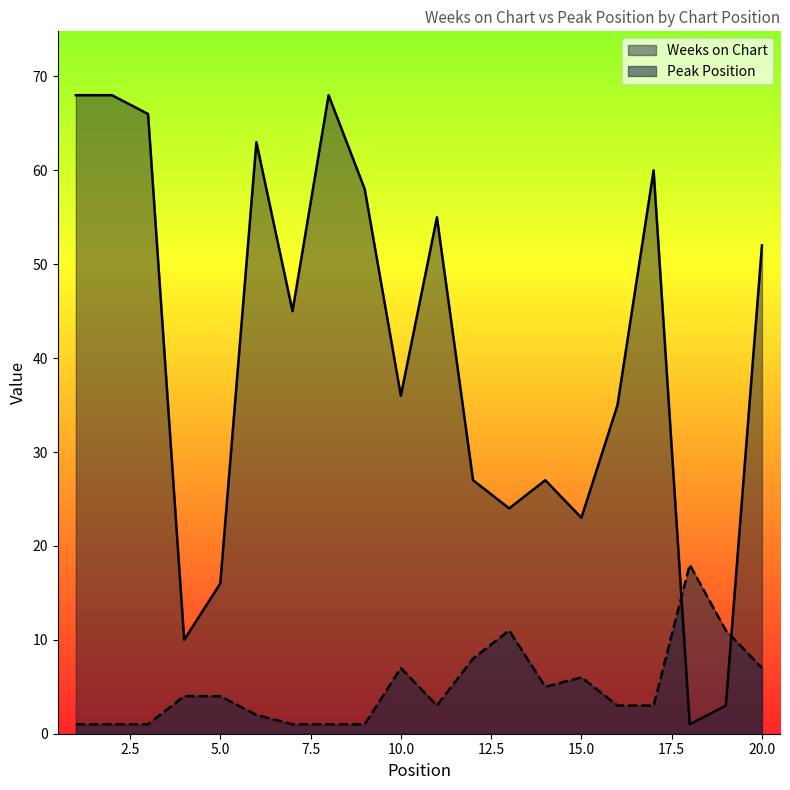

How many data points in Peak Position are above 4?

8